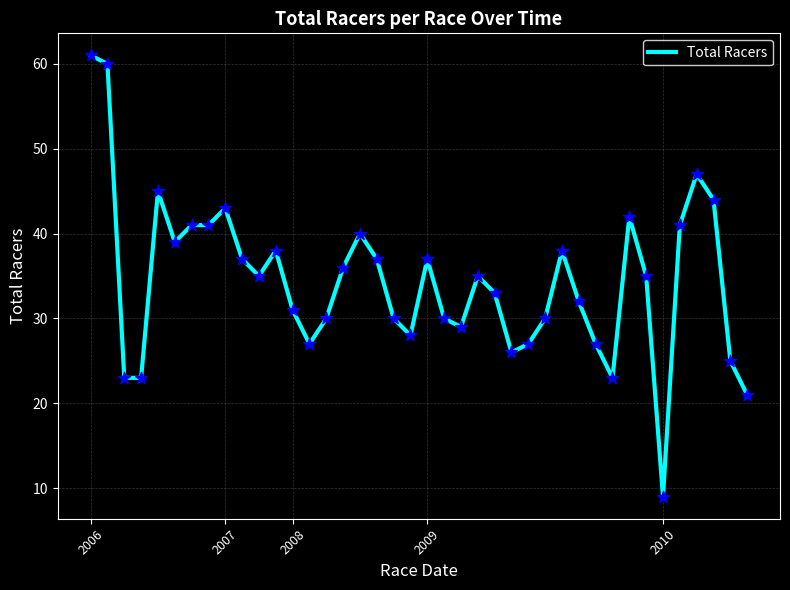

What is the greatest value displayed?

61